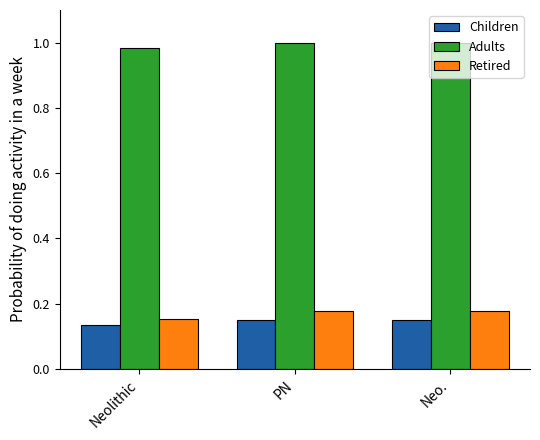

At how many categories does at least one series exceed 0?

3